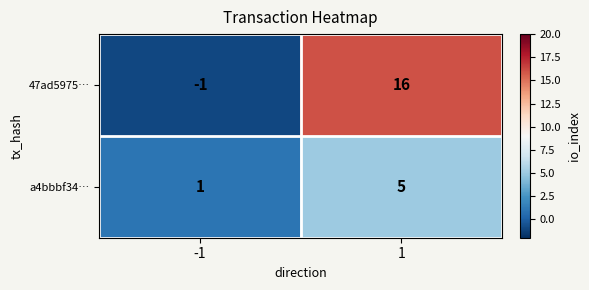

List the series in order of their peak value, highest first.

47ad5975…, a4bbbf34…